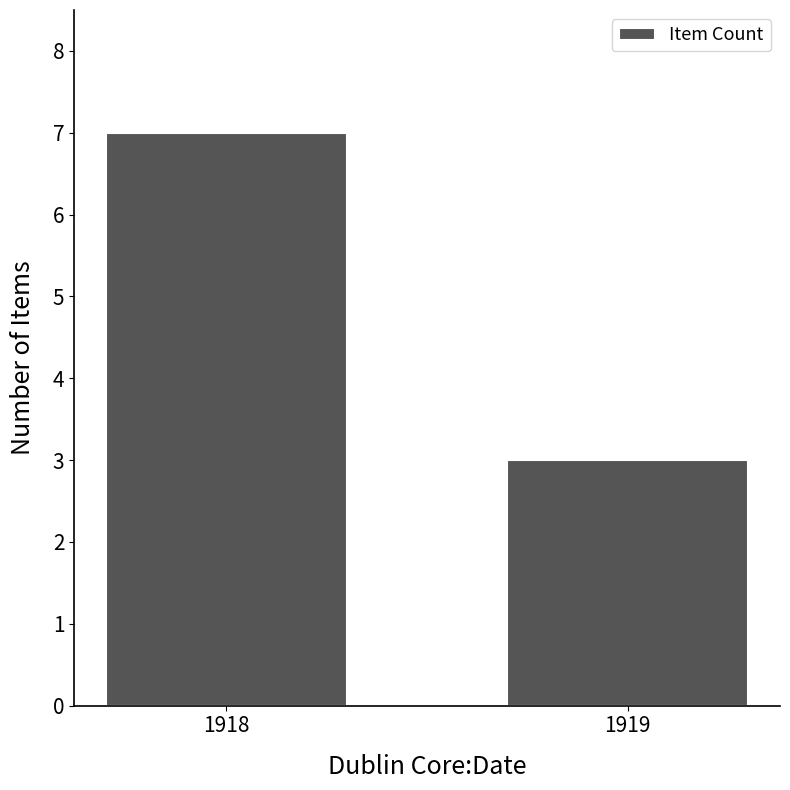

What is the value of the 1st bar from the left?

7